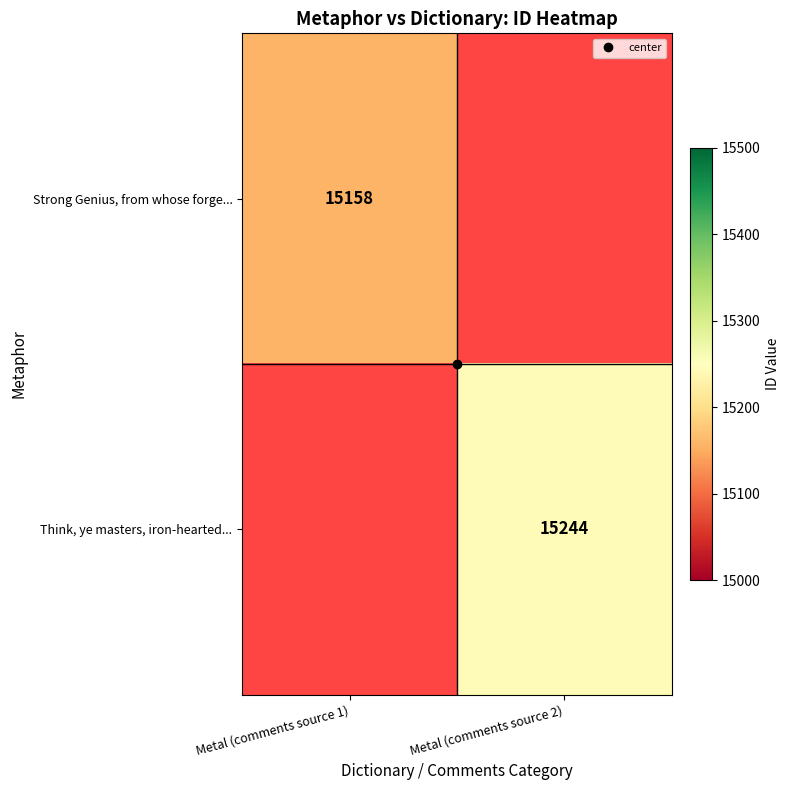

At how many categories does at least one series exceed 15194?

1